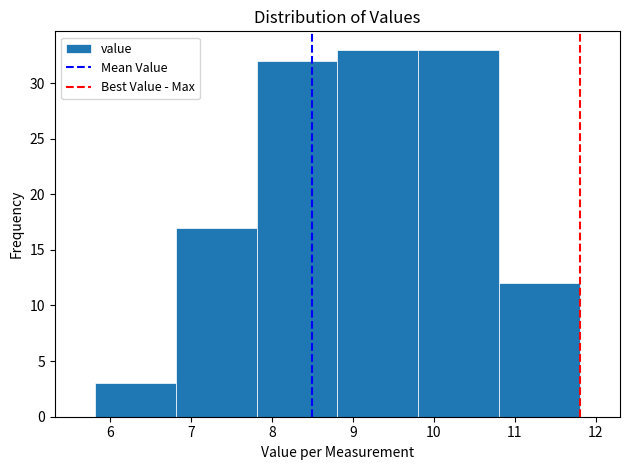

Reading left to right, transcribe this chart: for each bar, give the range it covers on the x-axis and its height. Neither the bar edges nor the heights are printed on the chart, so give them approximately, as read against the axes.

5.8 to 6.8: 3
6.8 to 7.8: 17
7.8 to 8.8: 32
8.8 to 9.8: 33
9.8 to 10.8: 33
10.8 to 11.8: 12